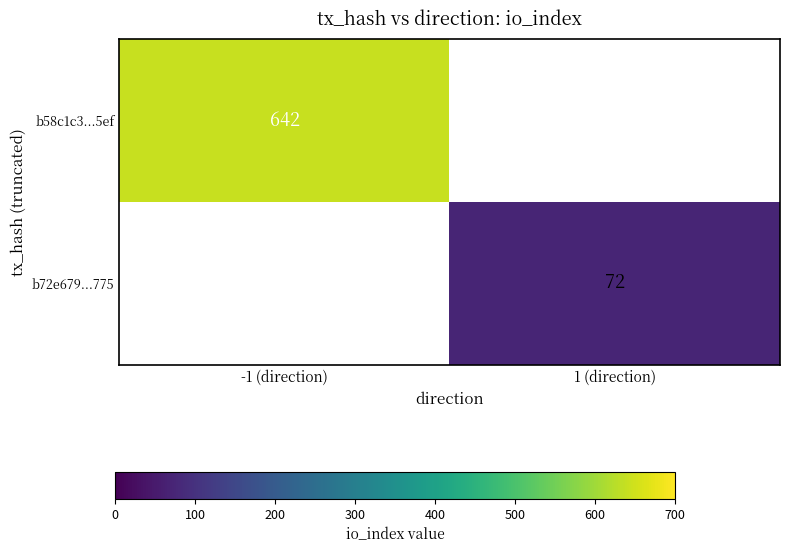

How many series are shown in this chart?

2